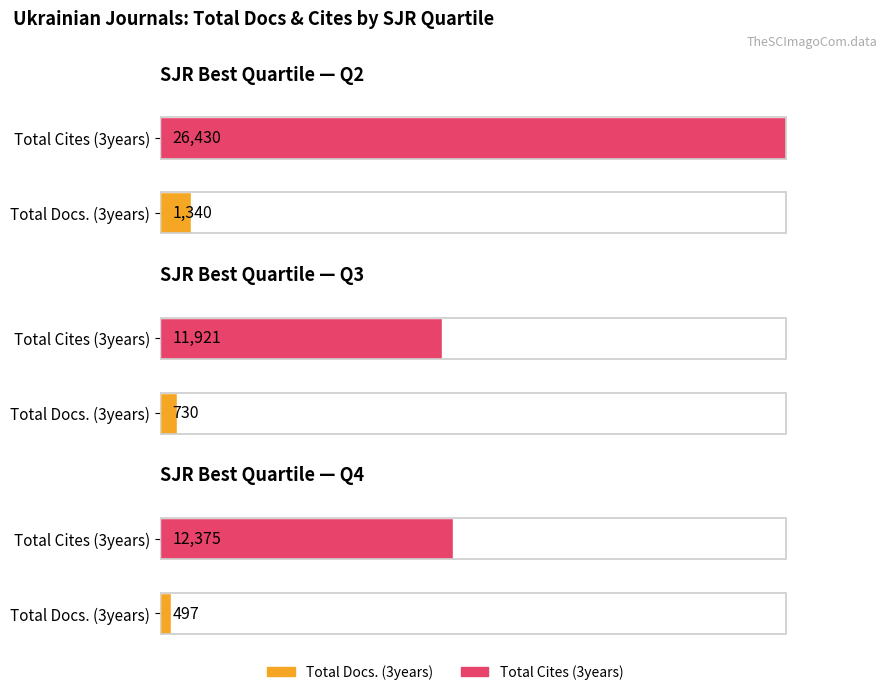

Between Q2 and Q4, which series saw the biggest shift?

Total Cites (3years)